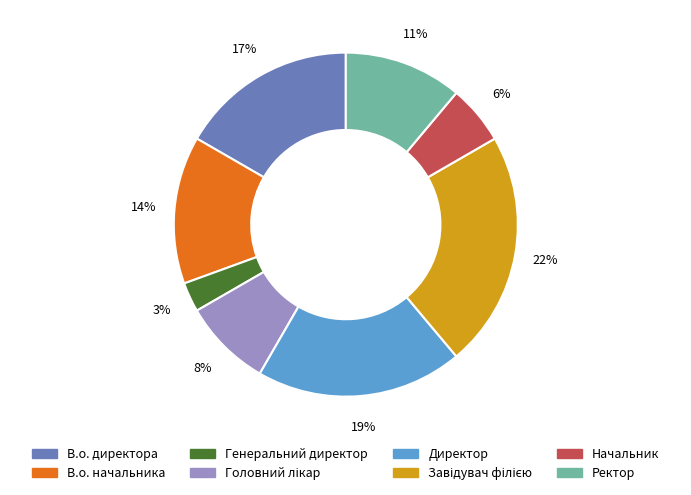

Which slice is the smallest?

Генеральний директор